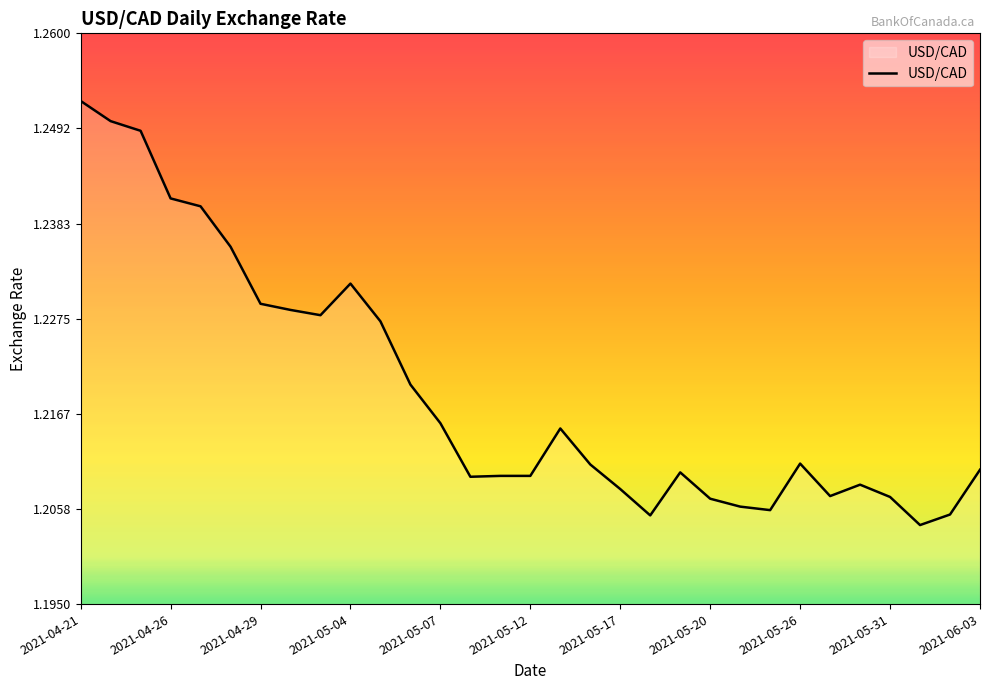

The value at 2021-04-29 is 1.9. True or false?

False